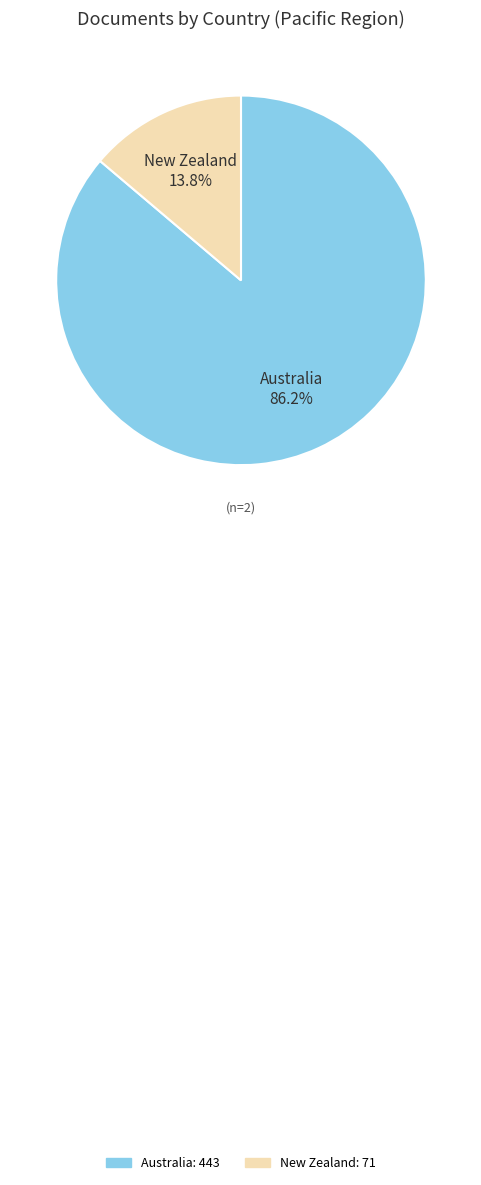

Between Australia and New Zealand, which is larger?

Australia